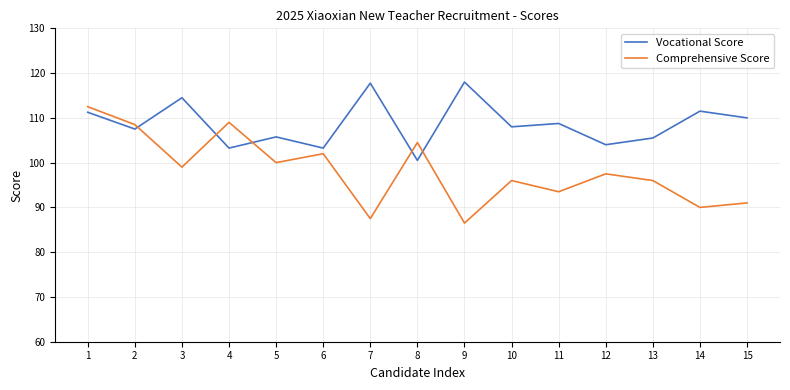

What is the smallest value displayed?

86.5